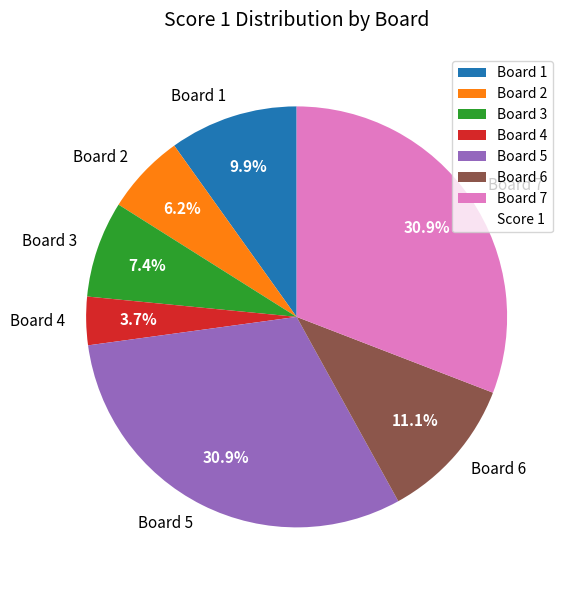

To the nearest percent, what is the average slice percentage?

14%